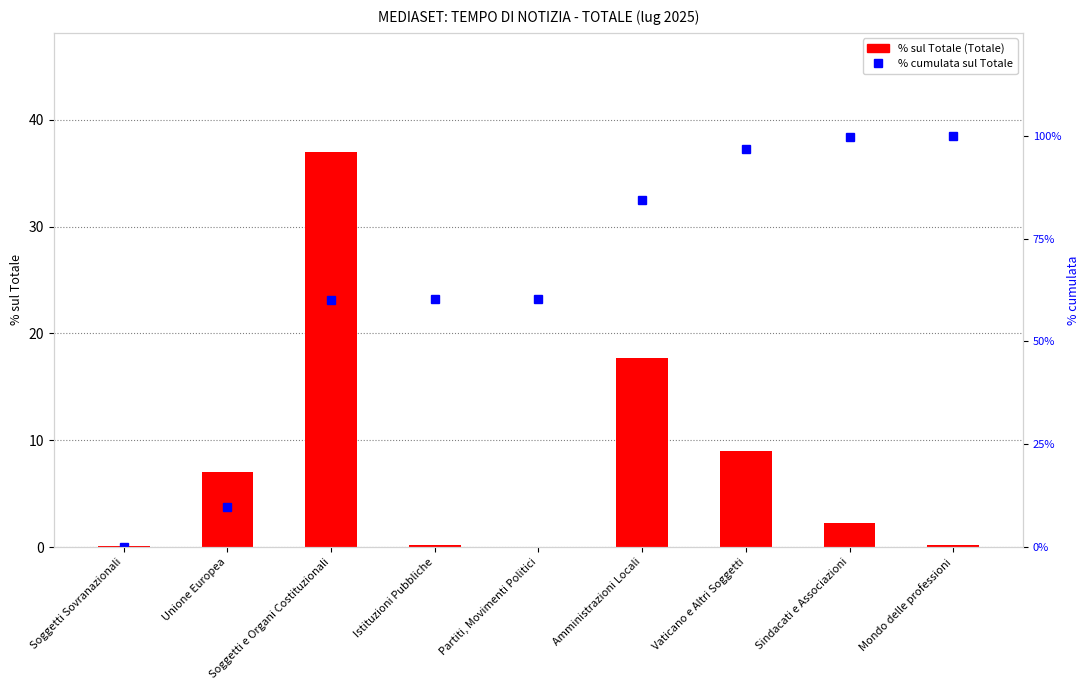

At Partiti, Movimenti Politici, list the series in order from largest to smallest.

% cumulata sul Totale, % sul Totale